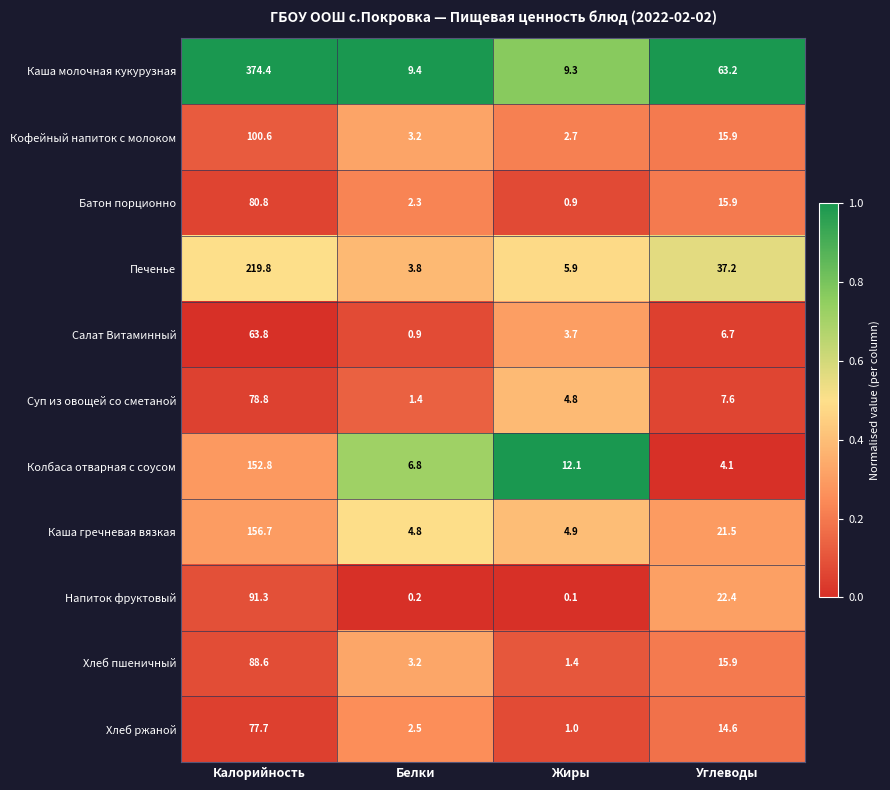

List the series in order of their peak value, lowest first.

Салат Витаминный, Хлеб ржаной, Суп из овощей со сметаной, Батон порционно, Хлеб пшеничный, Напиток фруктовый, Кофейный напиток с молоком, Колбаса отварная с соусом, Каша гречневая вязкая, Печенье, Каша молочная кукурузная